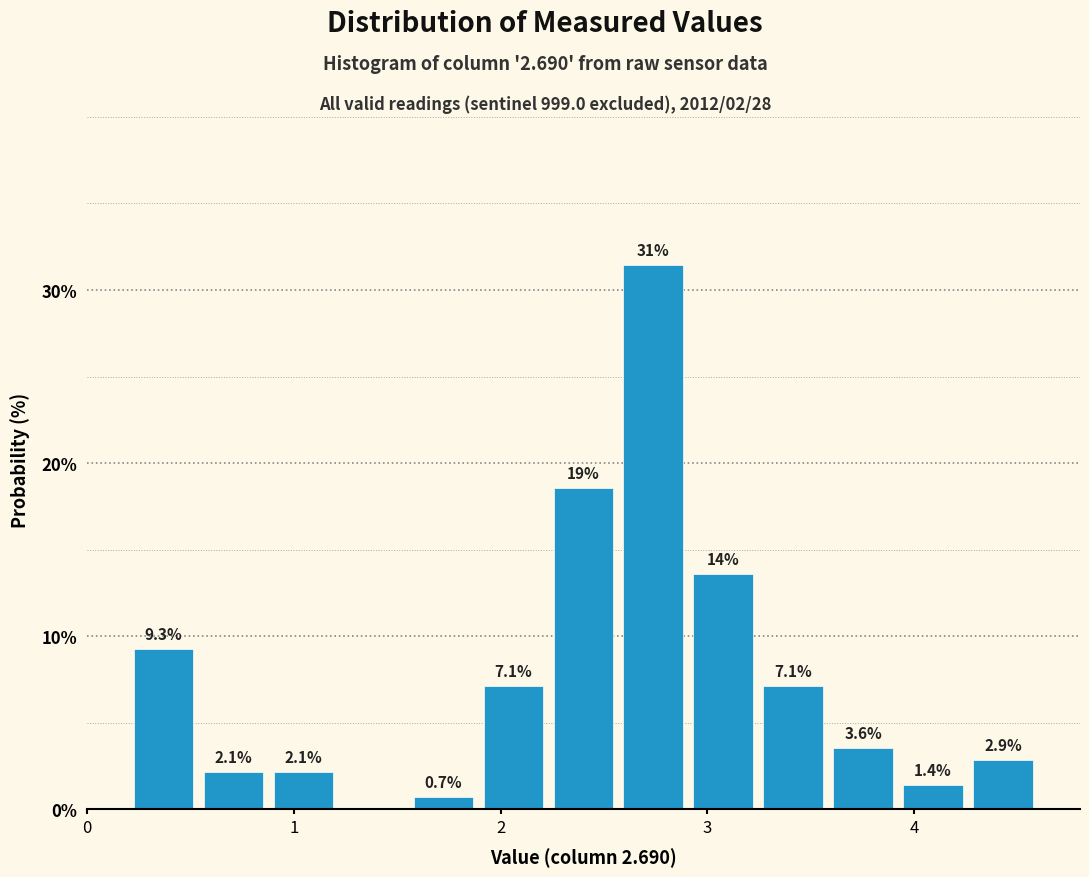

Around what value on the x-axis is the tallest bar? Give the approximate position of its centre, as read against the axis.

2.7